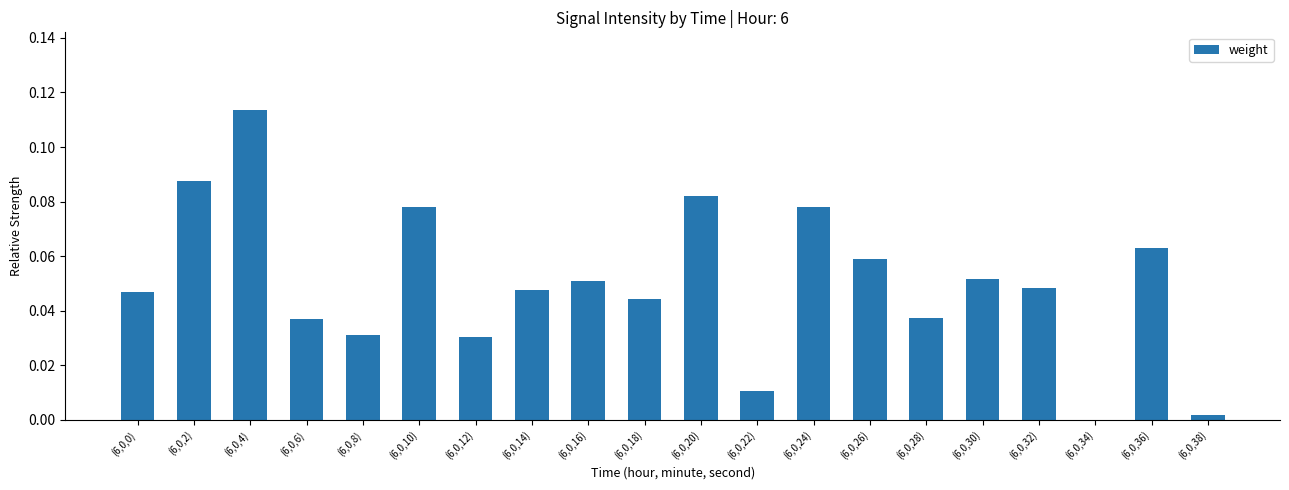

What is the sum of all values?

1.0